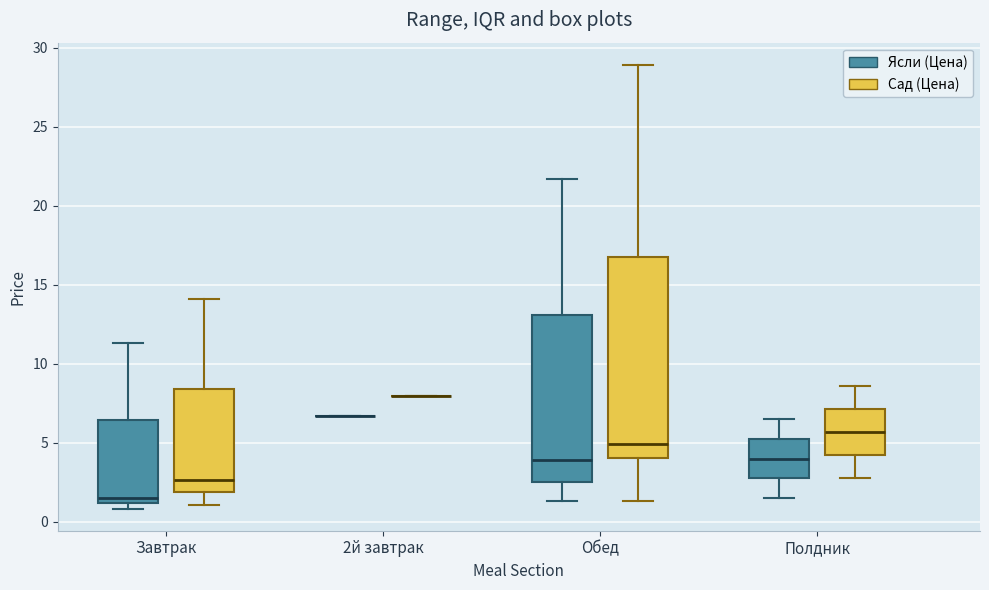

Which box is the tallest, from its lower edge to its upper edge?

Обед (Сад (Цена))